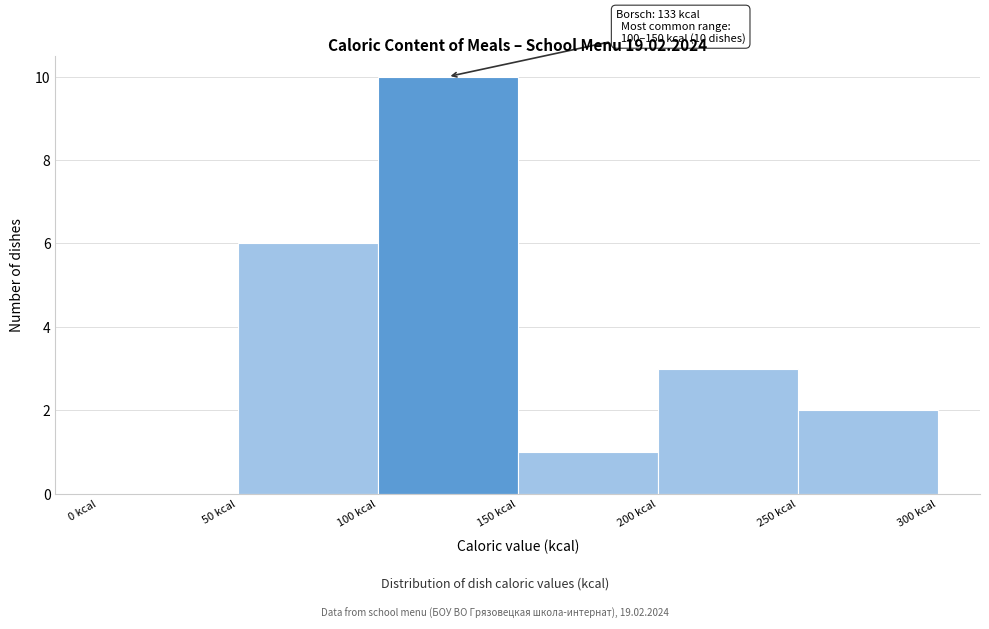

Over which range of the x-axis is the bar tallest?

100 to 150